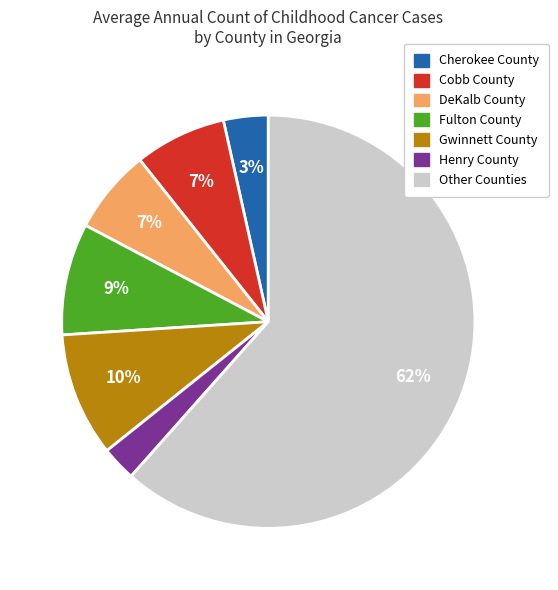

Is there a majority slice in this chart?

Yes